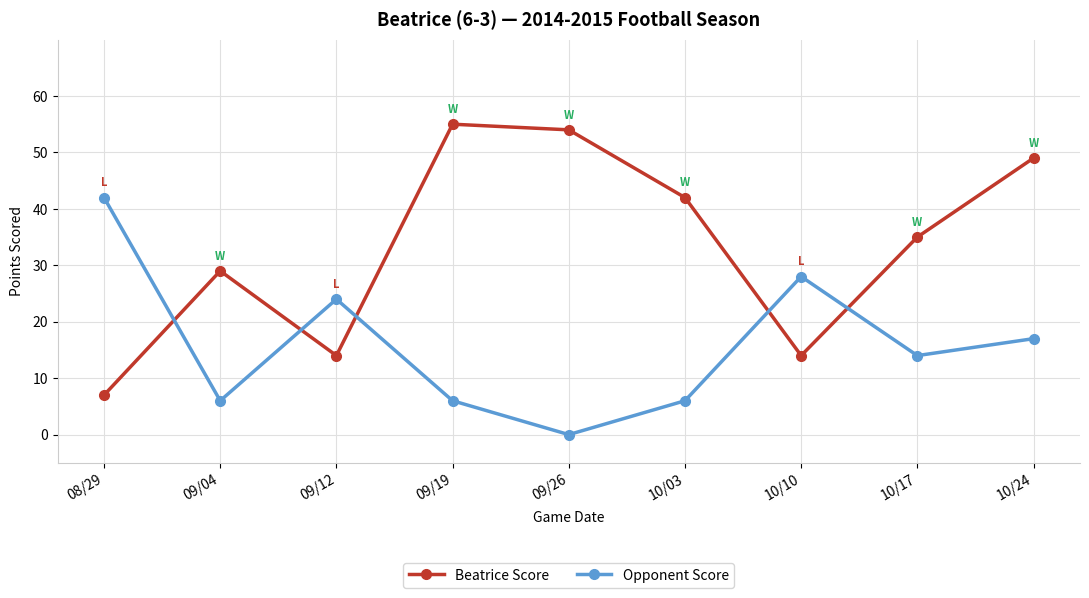

How many lines are shown in the chart?

2